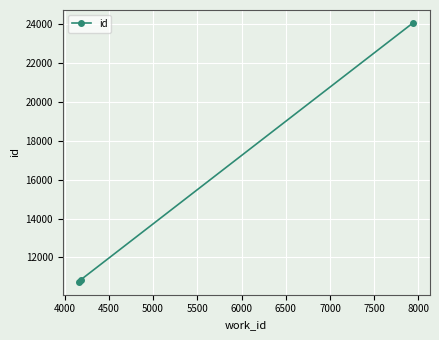

Reading left to right, transcribe all the data shown in this chart.

10748	10854	24060